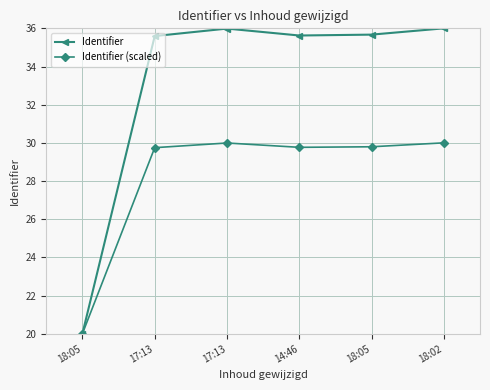

What is the spread (max minus min) of values at 18:02?

6.0